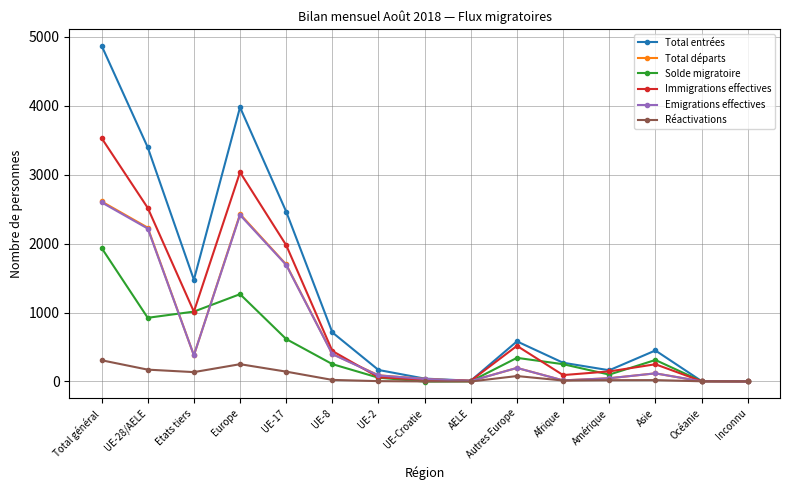

At which category does the chart reach its peak across all series?

Total général